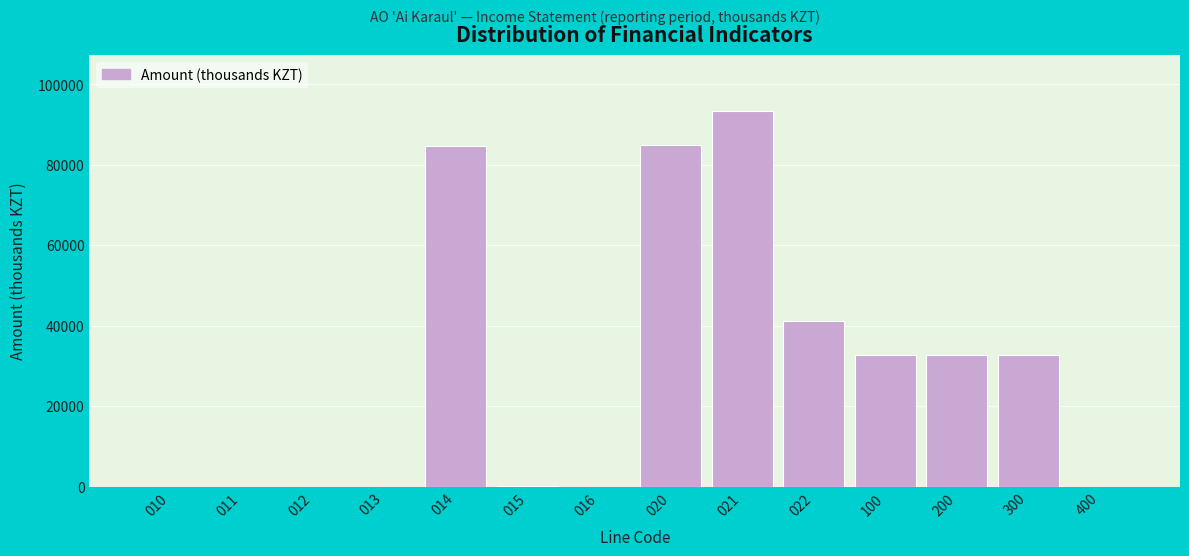

What is the change in value from 012 to 300?

+32704